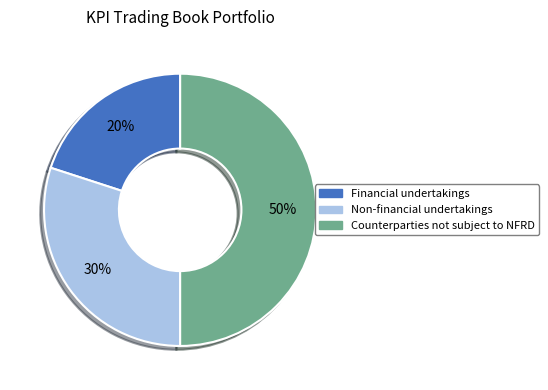

How many segments does this pie chart have?

3